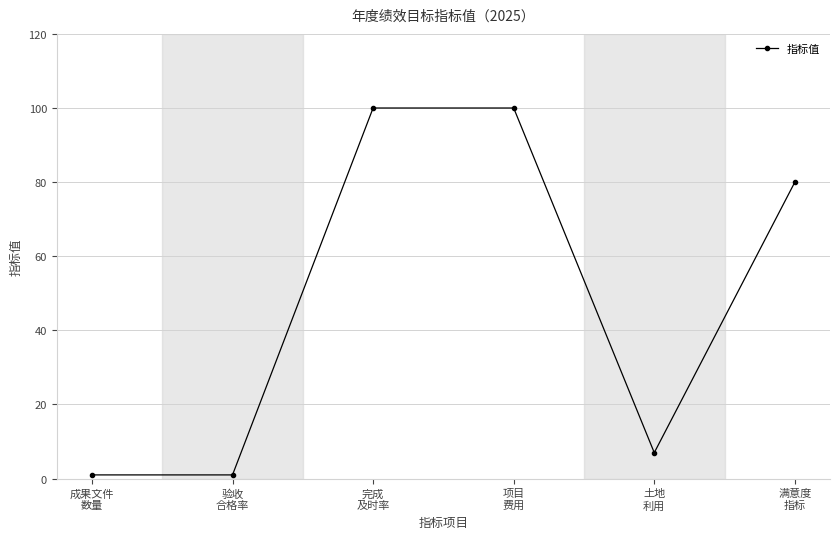

Where is the data nearest to the value 50?

满意度
指标